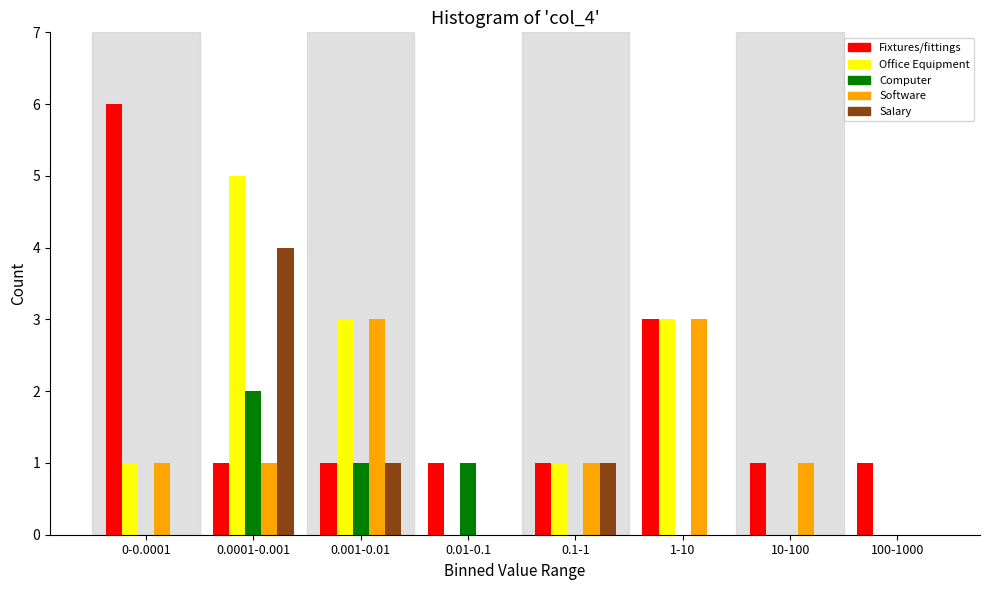

What is the sum of all Software values?

10